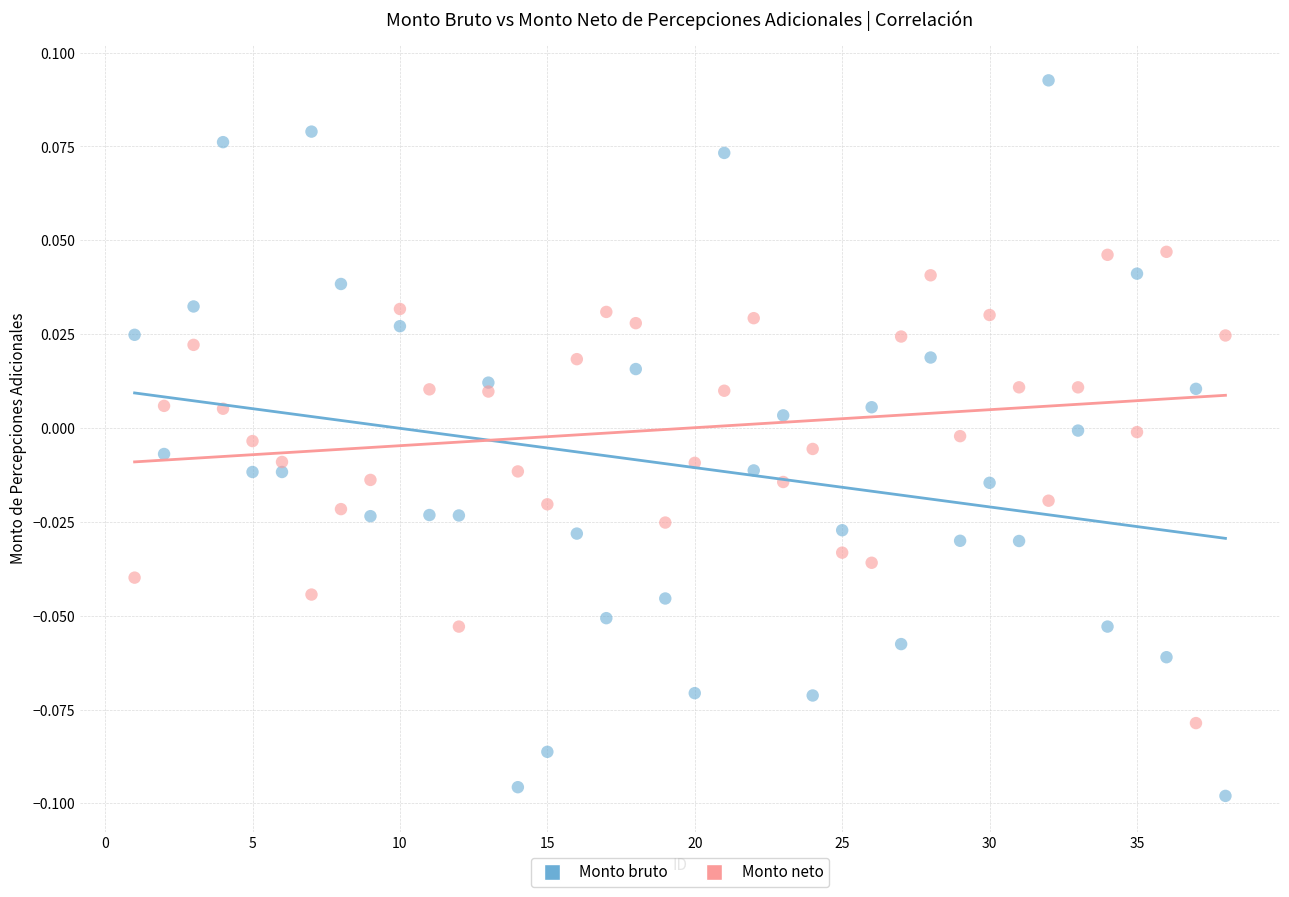

Which series contains the highest Y value?

Monto bruto